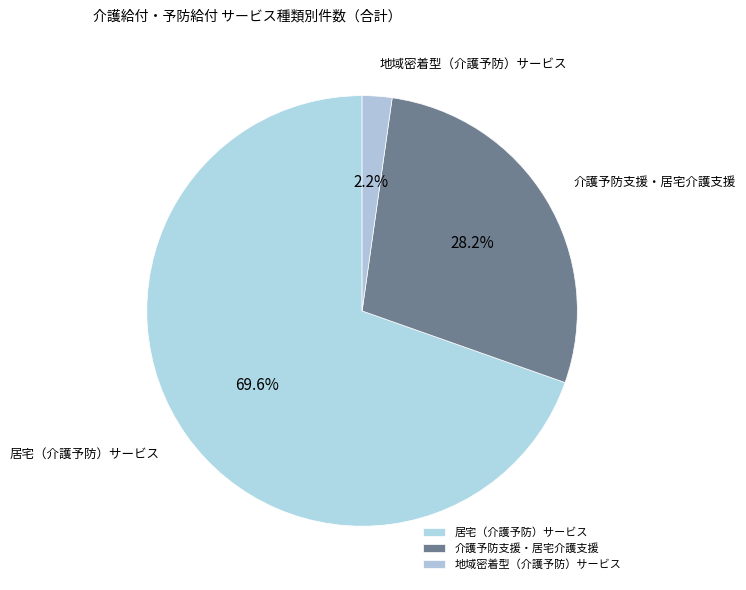

Which slice is the largest?

居宅（介護予防）サービス